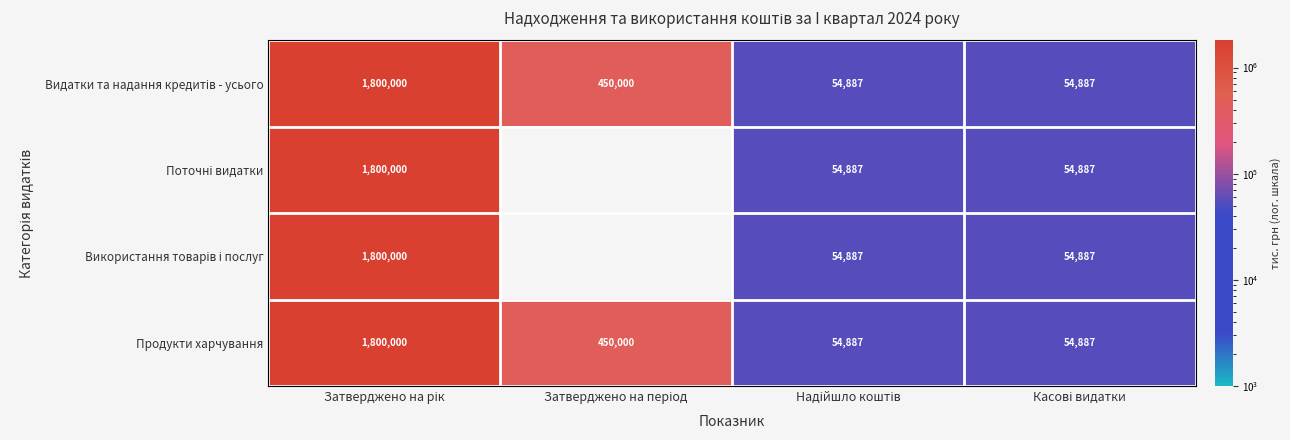

What is the minimum value shown in the chart?

54887.2